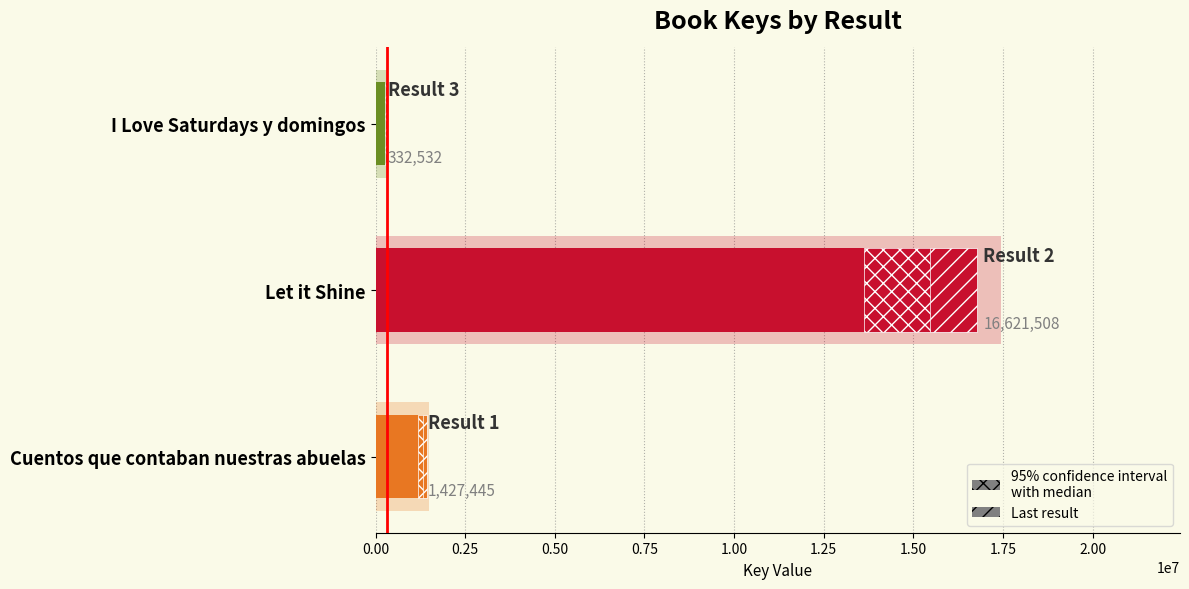

Read the value at I Love Saturdays y domingos, to the nearest 100.

332500